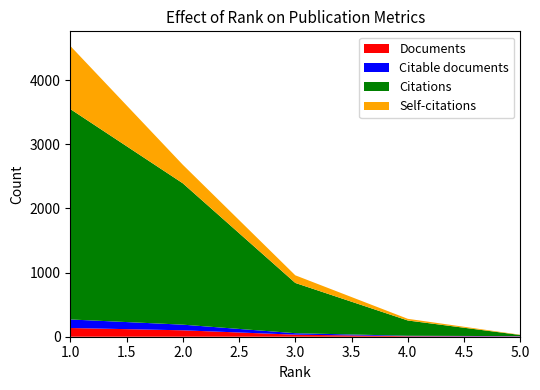

Reading right to left, what are all the values shown in this chart?

Documents: 5=5	4=8	3=32	2=100	1=136
Citable documents: 5=4	4=7	3=23	2=88	1=133
Citations: 5=18	4=238	3=783	2=2203	1=3279
Self-citations: 5=4	4=26	3=119	2=289	1=984